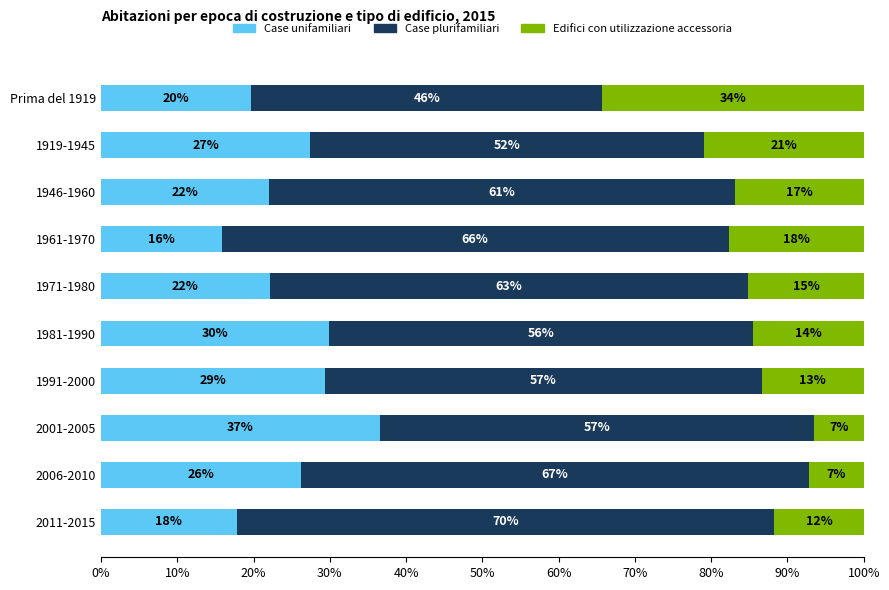

What is the value of the Case unifamiliari bar at the 5th from the left?

22.1